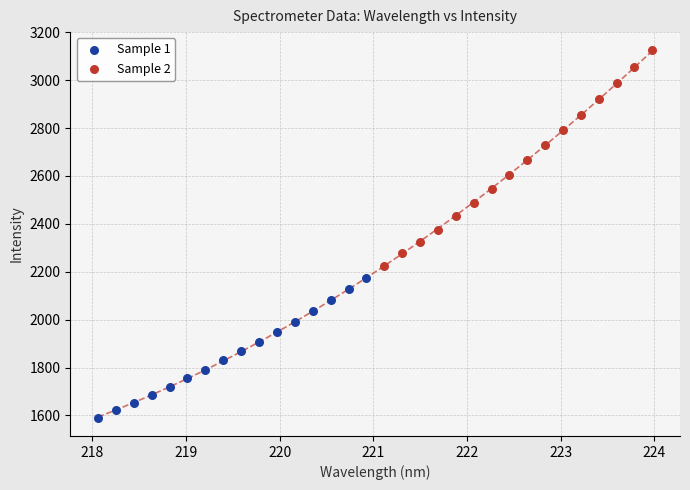

Which series contains the lowest Y value?

Sample 1